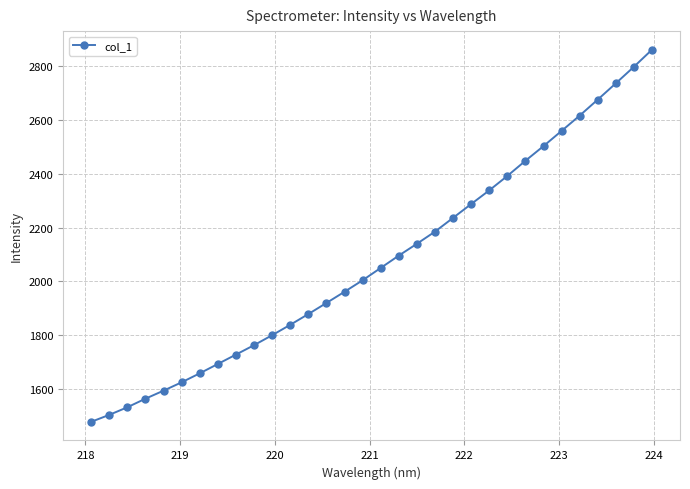

What is the sum of all values?

66462.9